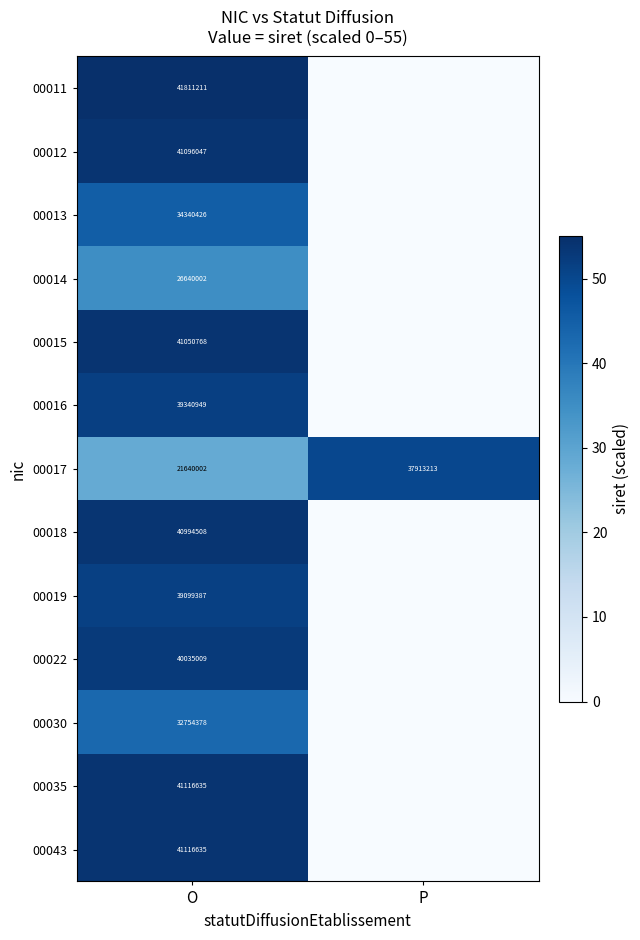

True or false: 00019 has a value of 39099387 at O.

True